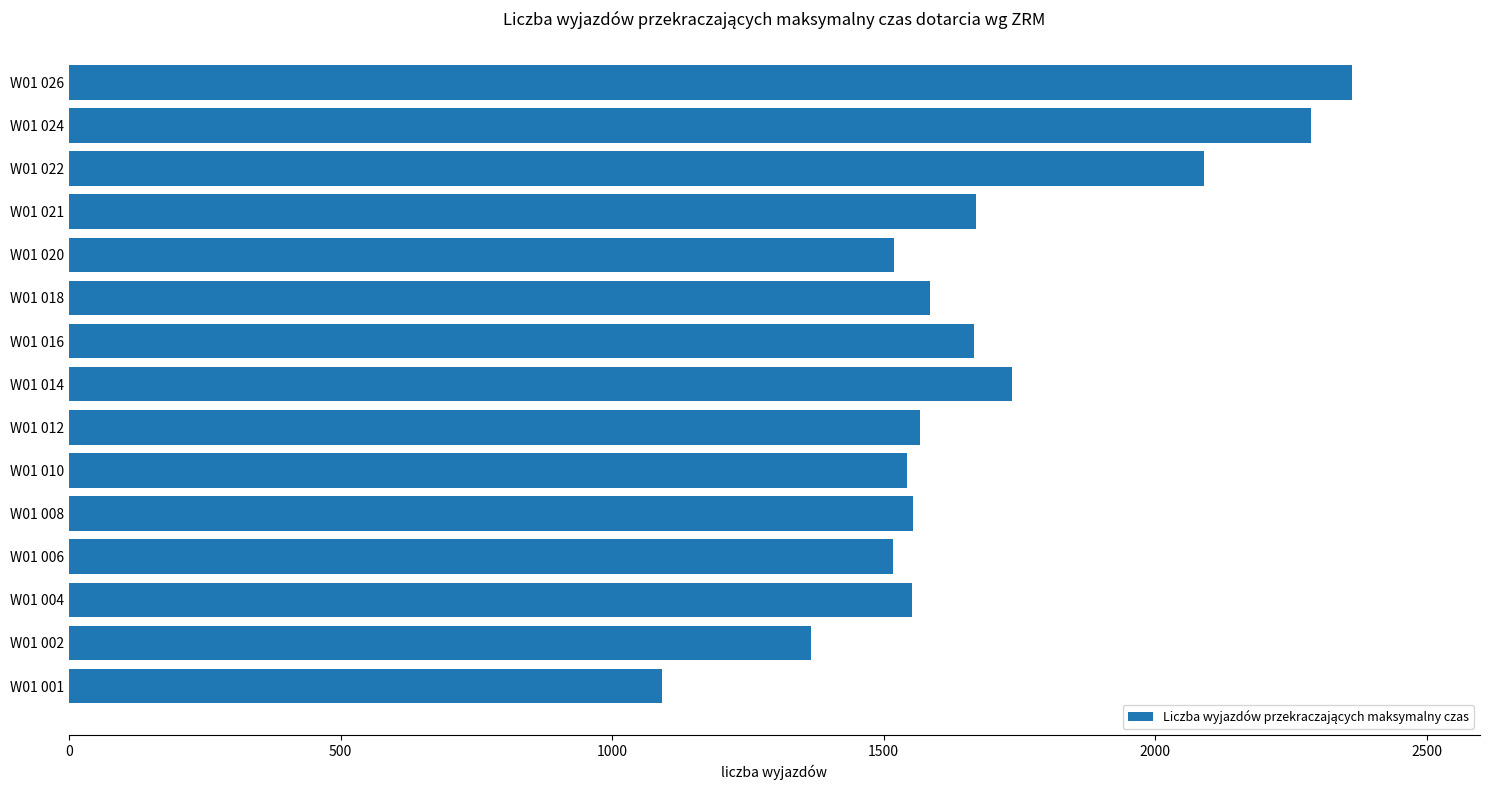

Approximately how many times larger is the value at W01 008 compared to W01 020?

1.0